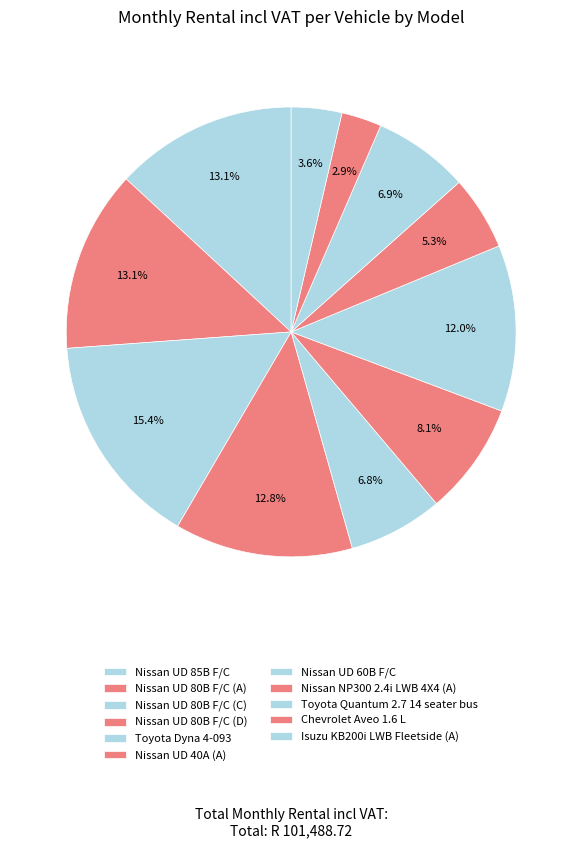

To the nearest percent, what portion does Nissan UD 80B F/C (C) represent?

15%